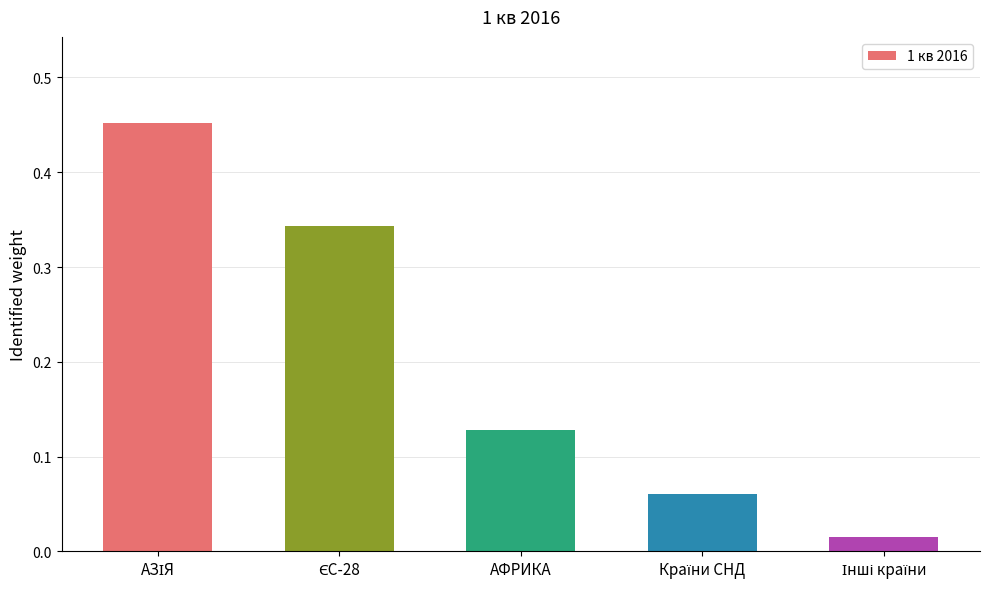

Count the number of categories in the chart.

5